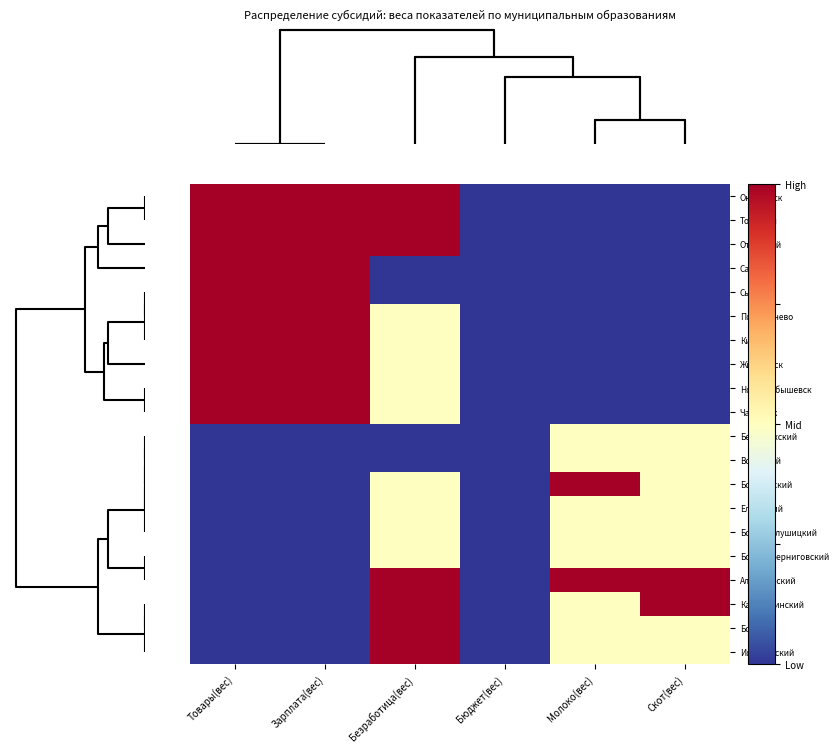

Which series changed the most between Товары(вес) and Скот(вес)?

Алексеевский